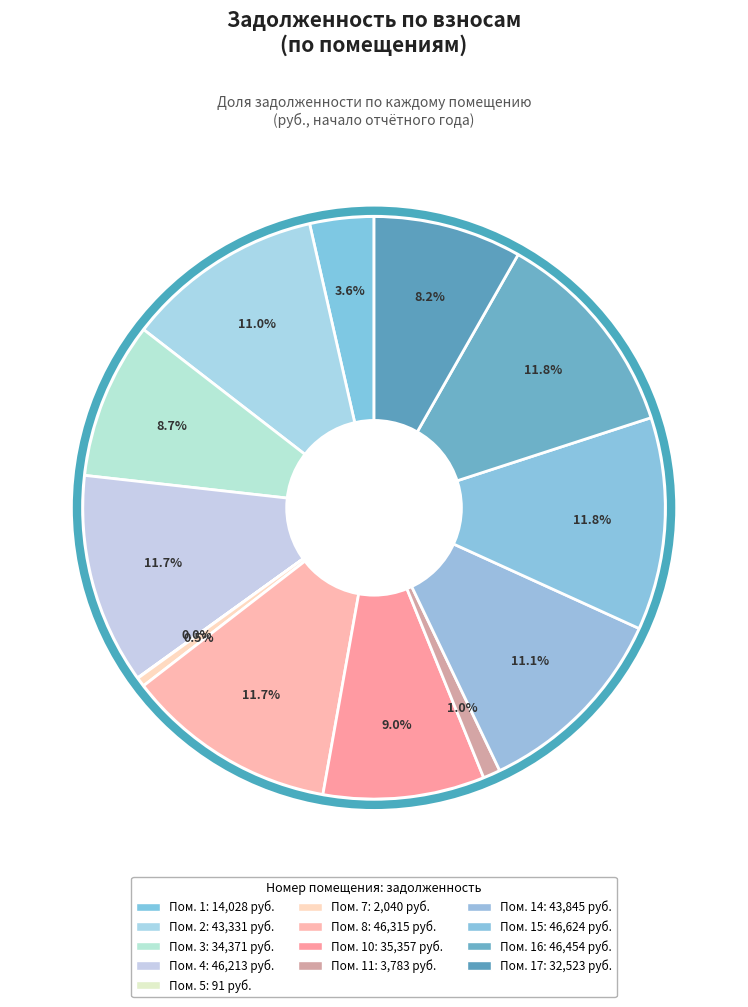

Count the number of slices in the pie.

13